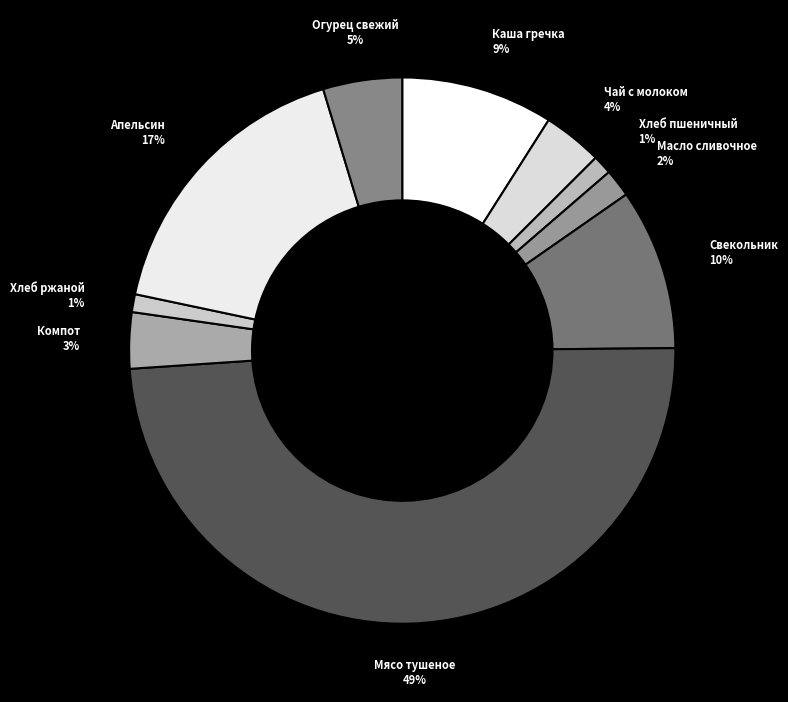

To the nearest percent, what is the combined percentage of Хлеб пшеничный and Компот?

4%